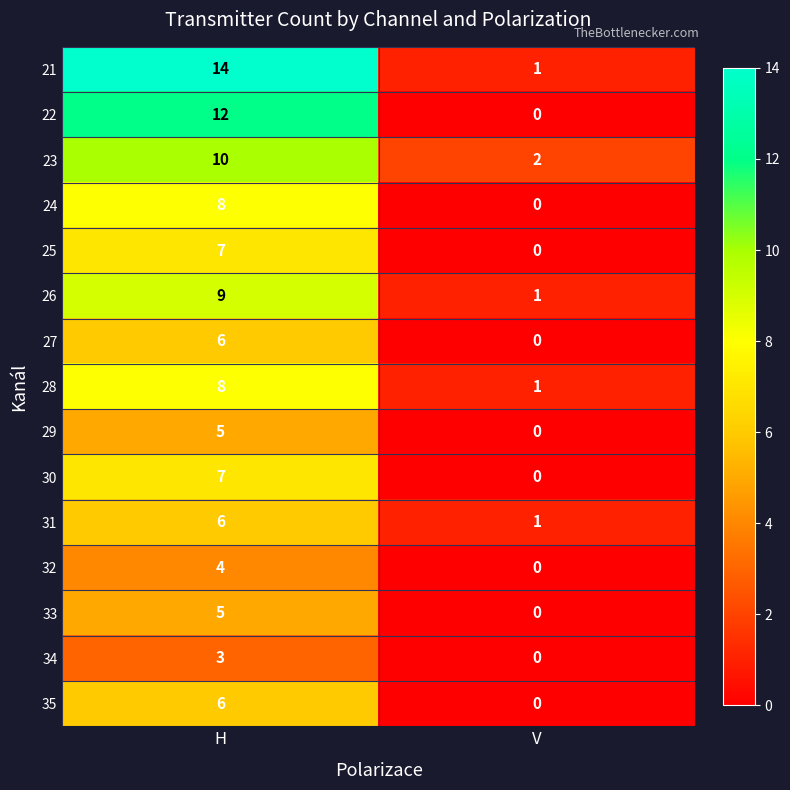

Reading left to right, list all the values displayed in this chart.

21: H=14	V=1
22: H=12	V=0
23: H=10	V=2
24: H=8	V=0
25: H=7	V=0
26: H=9	V=1
27: H=6	V=0
28: H=8	V=1
29: H=5	V=0
30: H=7	V=0
31: H=6	V=1
32: H=4	V=0
33: H=5	V=0
34: H=3	V=0
35: H=6	V=0